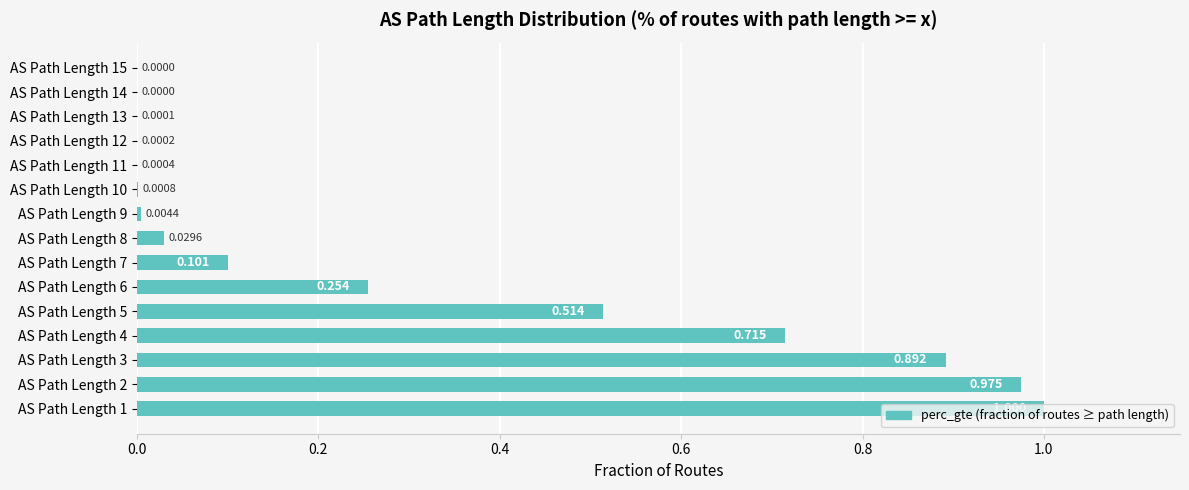

How many series are shown in this chart?

1